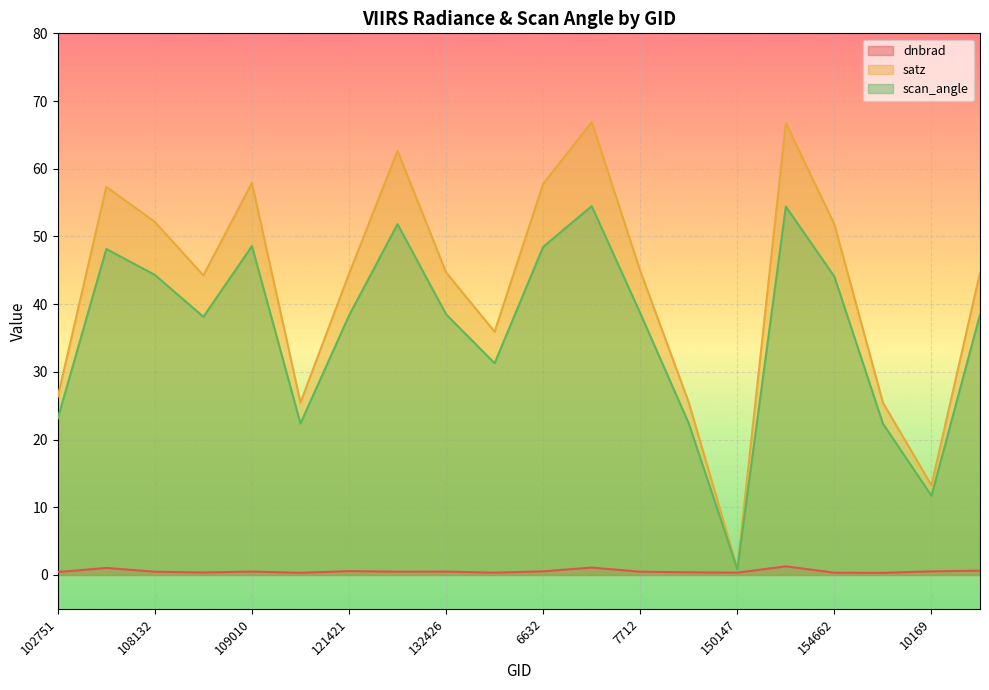

What is the value of the dnbrad point at the 18th from the left?

0.3